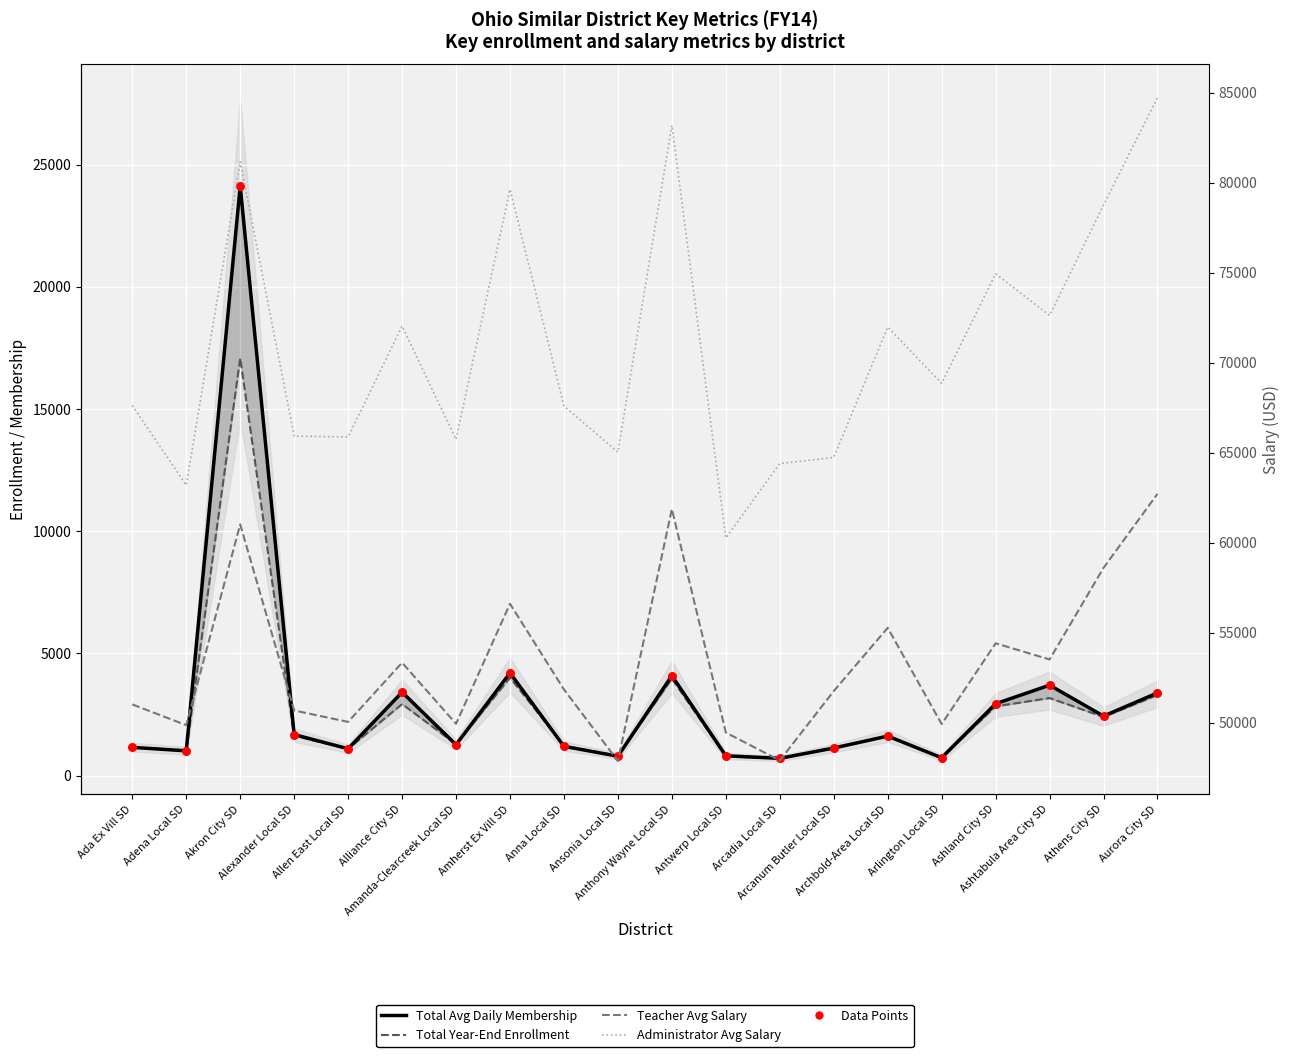

What is the total value across all series at Amanda-Clearcreek Local SD?

119469.1